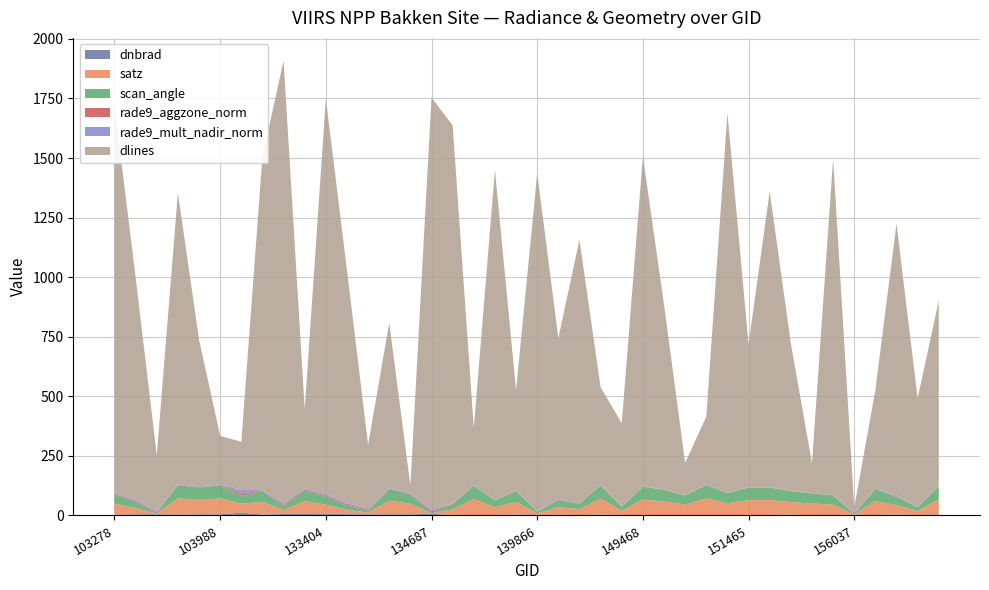

Reading left to right, what are all the values shown in this chart?

dnbrad: 4.1	4.6	5.1	3.9	4.9	4.8	11.9	3.6	6.2	6.0	5.8	5.4	4.7	4.7	4.5	7.1	1.4	1.4	0.9	3.7	0.6	3.0	0.8	3.8	1.5	1.1	1.7	1.0	1.6	1.6	1.0	1.4	3.1	0.8	0.5	3.3	0.7	4.0	0.7	1.9
satz: 45.1	26.8	2.1	68.2	60.6	66.9	37.9	53.8	16.2	53.8	39.4	18.6	7.6	57.2	44.8	1.4	24.4	68.0	33.1	53.5	7.8	31.9	26.0	67.2	18.4	65.7	57.1	44.7	69.6	49.4	63.2	63.2	53.5	49.4	44.6	1.2	60.3	39.0	18.0	65.6
scan_angle: 38.9	23.6	1.9	55.4	50.5	54.6	33.0	45.7	14.3	45.6	34.2	16.4	6.7	48.1	38.6	1.2	21.5	55.3	28.9	45.4	6.9	27.9	22.8	54.7	16.2	53.9	48.1	38.5	56.1	42.2	52.2	52.2	45.4	42.3	38.5	1.0	50.3	33.9	15.9	53.8
rade9_aggzone_norm: 2.8	4.5	5.1	1.5	2.6	1.9	9.4	1.9	6.3	3.6	4.4	5.3	4.9	2.7	3.1	7.1	1.5	0.8	0.6	2.0	0.8	2.8	1.1	1.5	1.5	0.8	1.3	0.8	1.4	1.3	1.0	1.1	1.7	1.1	0.6	3.3	0.8	3.1	0.8	1.0
rade9_mult_nadir_norm: 3.0	5.6	5.1	1.5	3.1	2.0	14.9	2.0	7.8	4.8	5.2	5.6	5.3	3.2	3.3	7.1	1.5	0.5	0.7	2.0	0.7	3.1	1.0	1.5	1.5	0.5	1.2	0.7	1.1	1.2	0.6	0.8	1.7	0.8	0.4	3.3	0.4	3.5	0.8	0.9
dlines: 1625.0	935.0	233.0	1224.0	617.0	204.0	202.0	1398.0	1858.0	333.0	1660.0	978.0	268.0	692.0	32.0	1730.0	1587.0	241.0	1386.0	419.0	1419.0	676.0	1105.0	409.0	348.0	1386.0	776.0	135.0	285.0	1593.0	601.0	1241.0	617.0	125.0	1411.0	22.0	414.0	1141.0	456.0	779.0